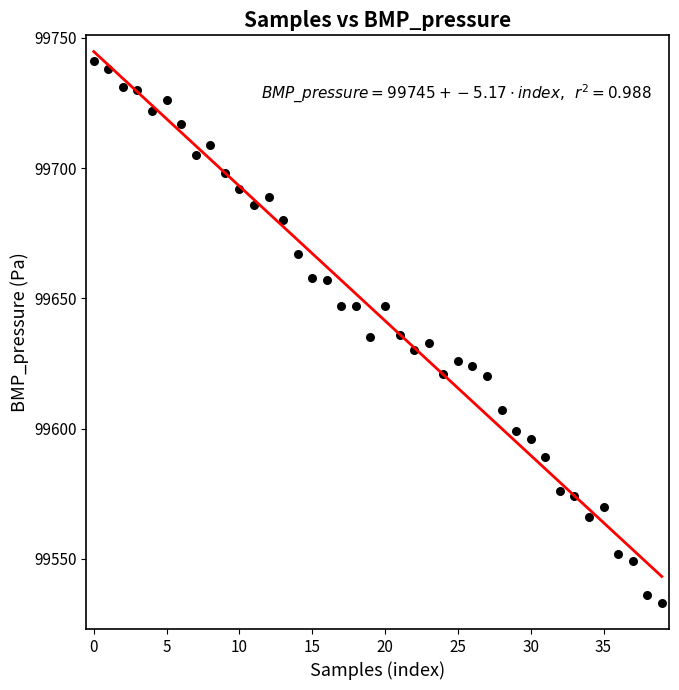

What is the range of Y values (max minus min)?

208